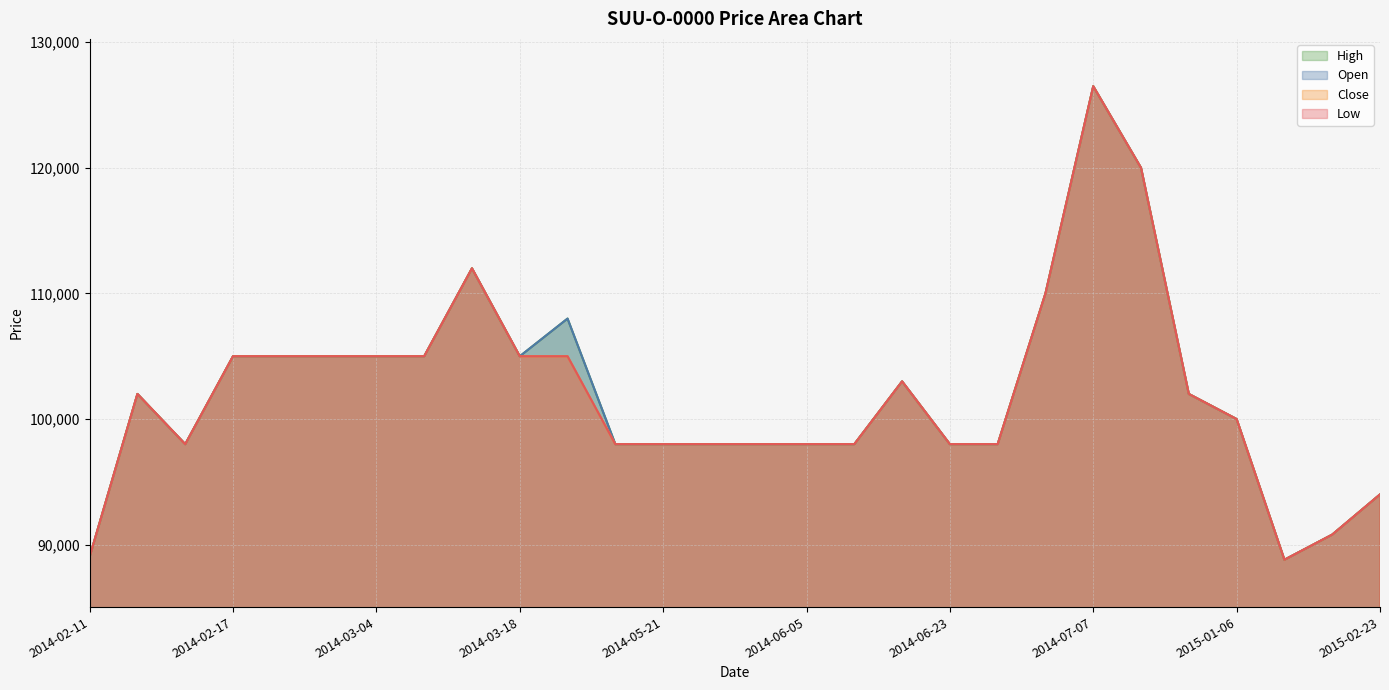

Does the chart have visible grid lines?

Yes